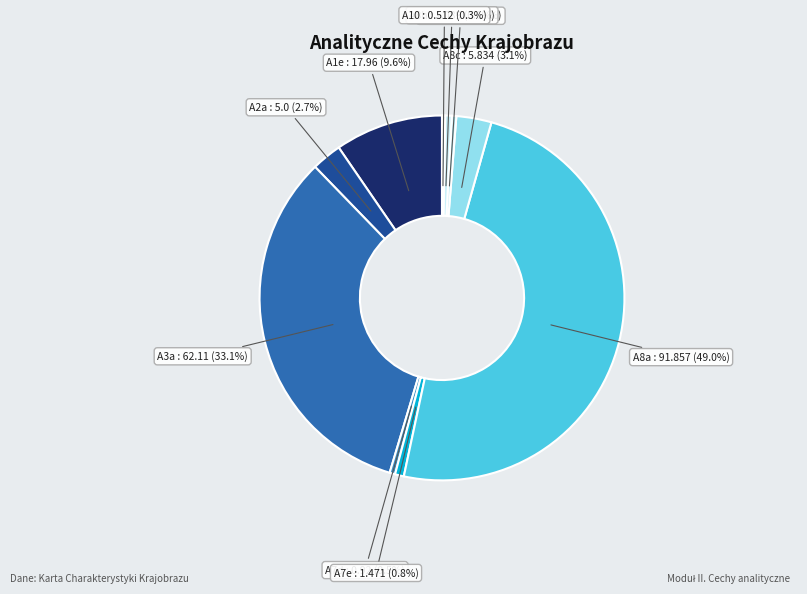

To the nearest percent, what is the average slice percentage?

10%